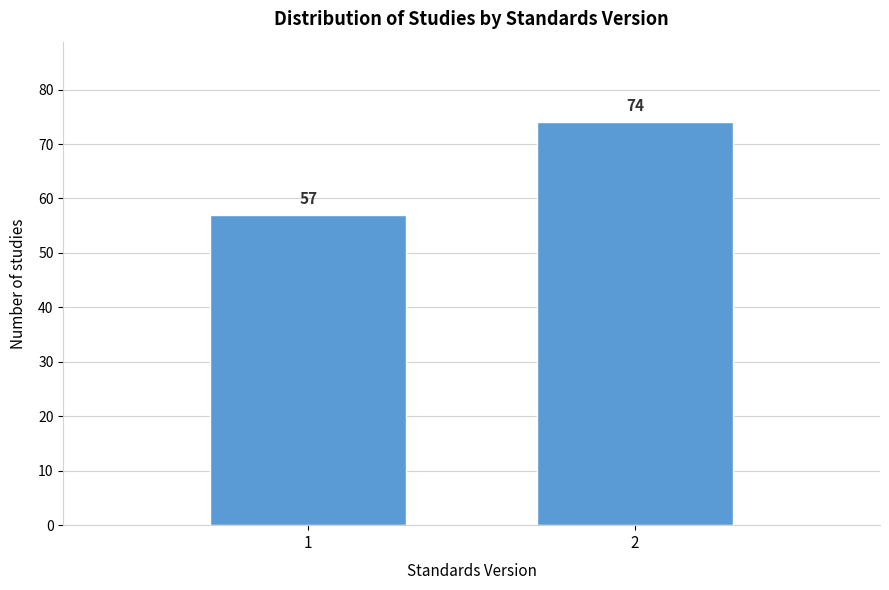

Reading left to right, extract all data points from this chart.

57	74